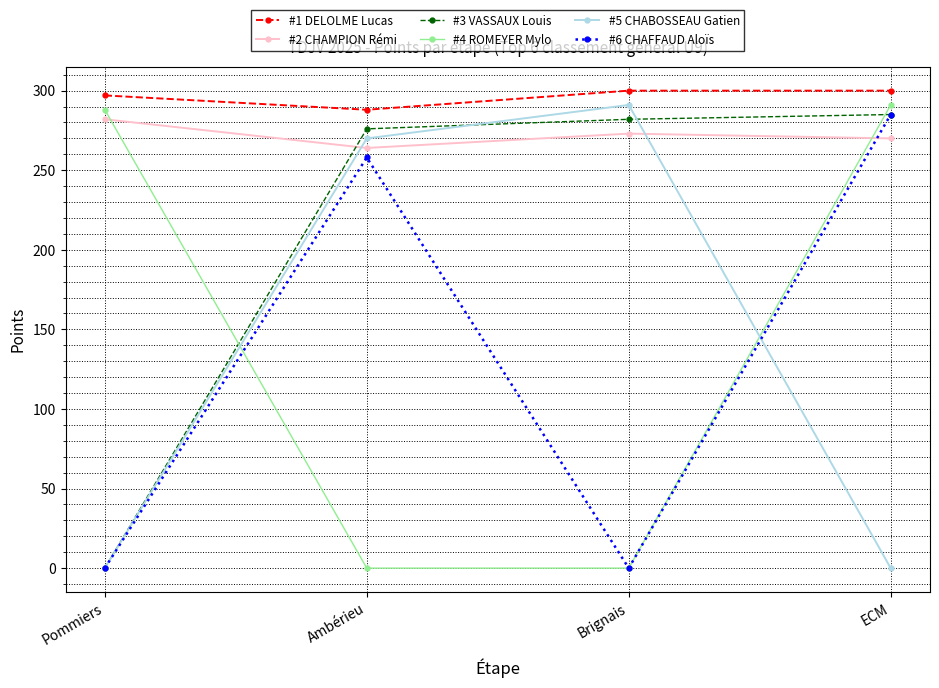

What are all the series names shown in the legend?

#1 DELOLME Lucas, #2 CHAMPION Rémi, #3 VASSAUX Louis, #4 ROMEYER Mylo, #5 CHABOSSEAU Gatien, #6 CHAFFAUD Aloïs